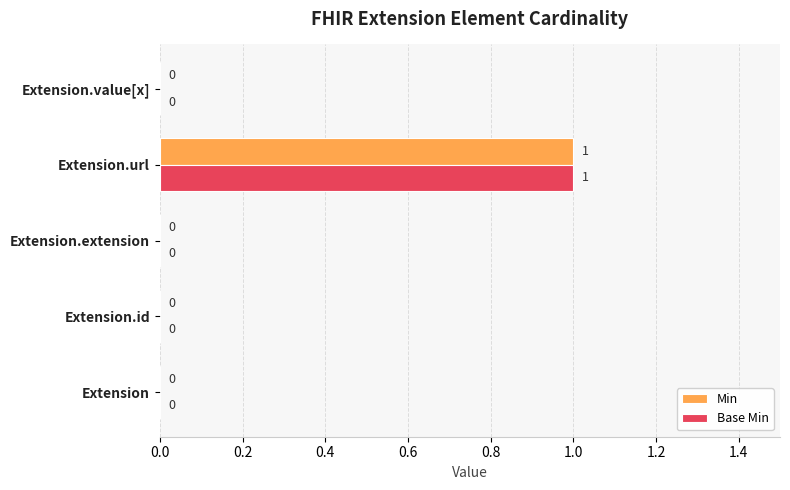

How many categories are shown in the chart?

5